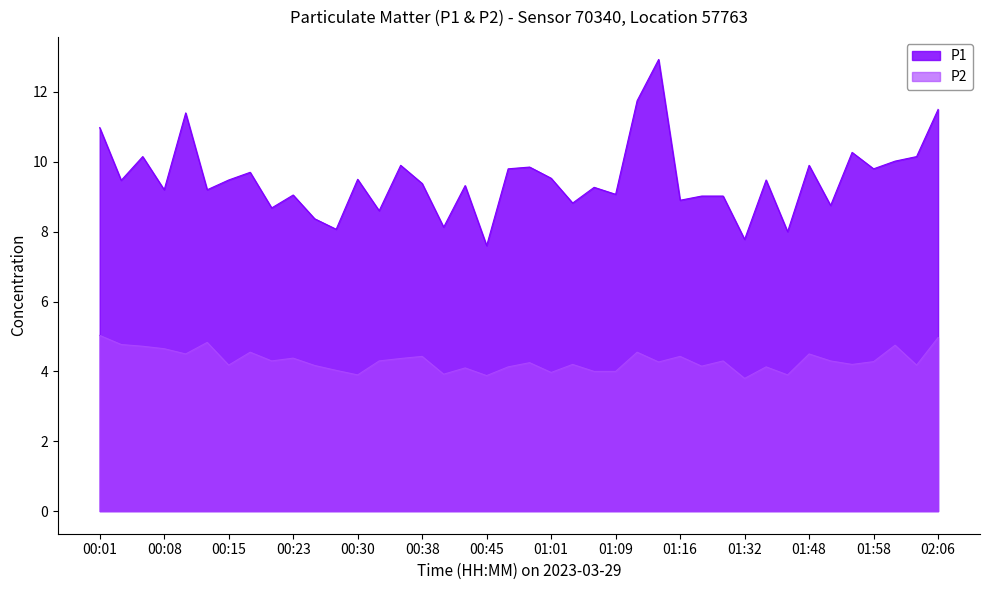

How many data points in P1 are less than 9?

11